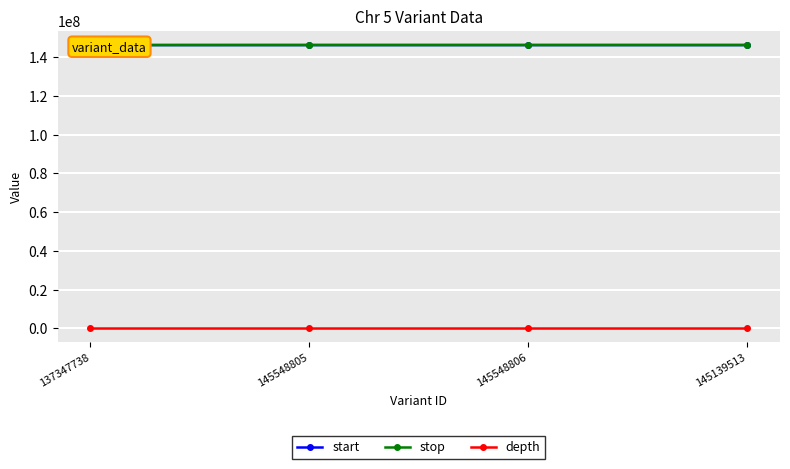

At how many categories does at least one series exceed 25394228?

4